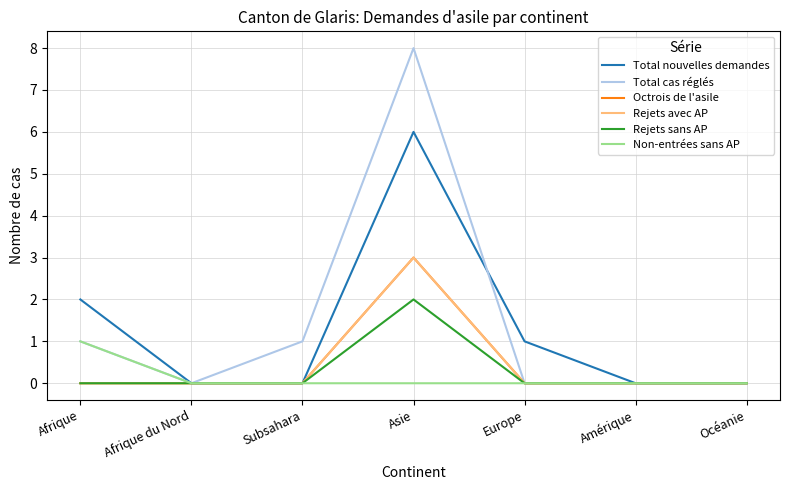

True or false: Rejets sans AP and Total cas réglés intersect in this chart.

False